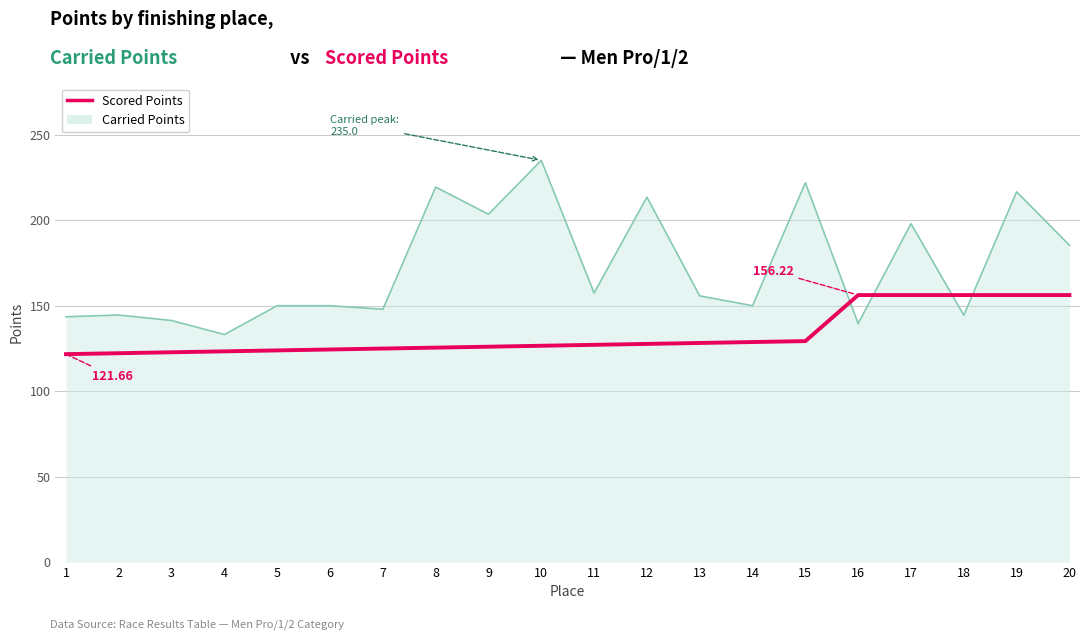

Rank the series at 11 from highest to lowest value.

Carried Points, Scored Points